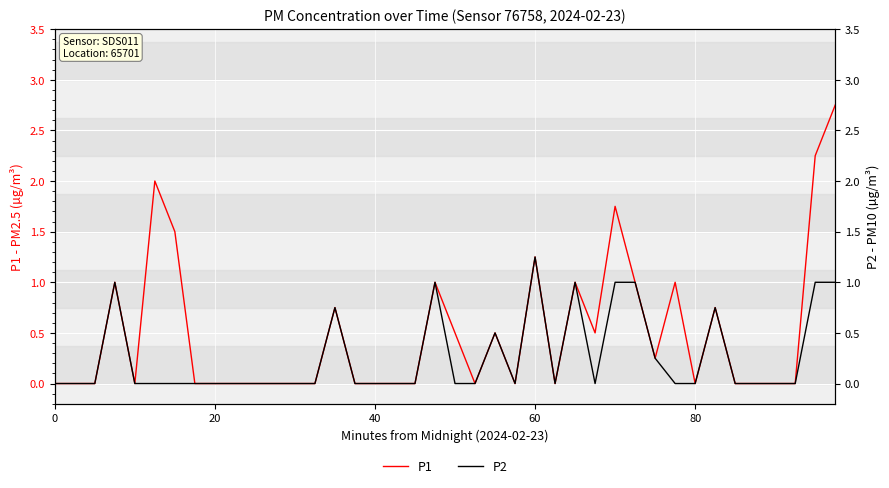

Rank the series by their maximum value, from highest to lowest.

P1, P2